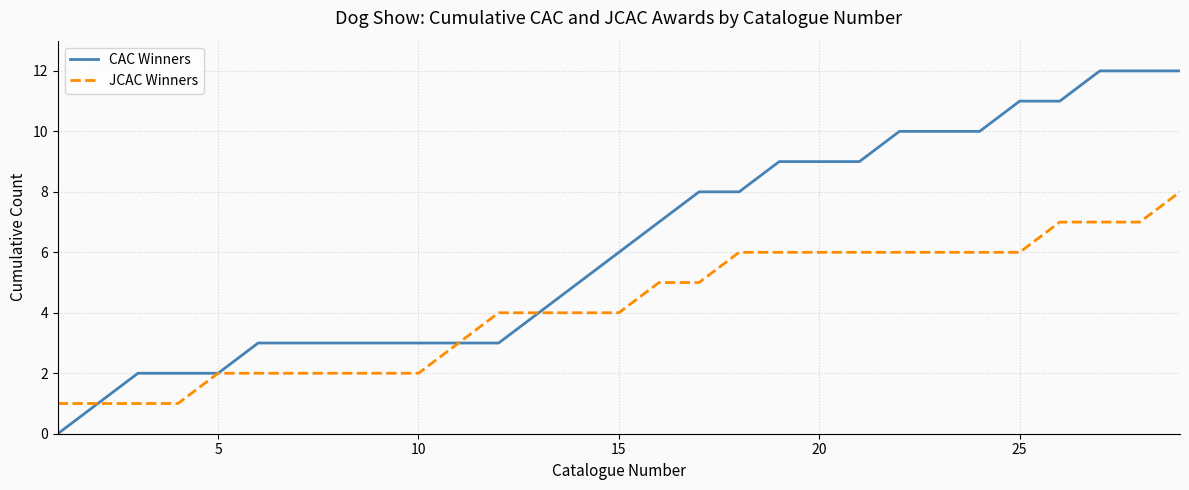

What is the sum of all JCAC Winners values?

122